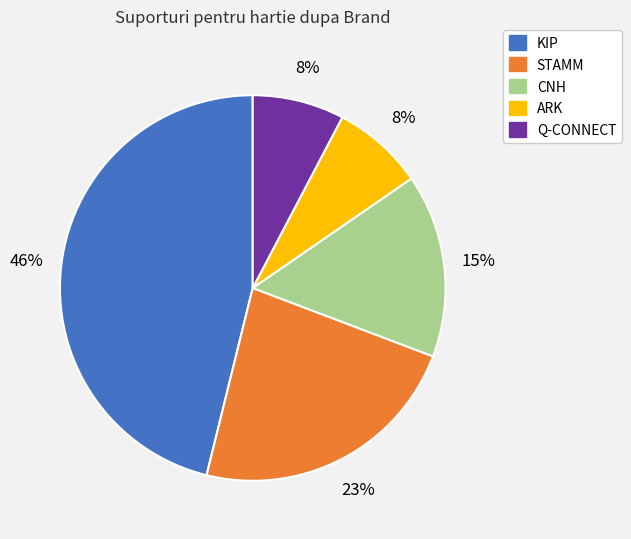

To the nearest percent, what is the average slice percentage?

20%